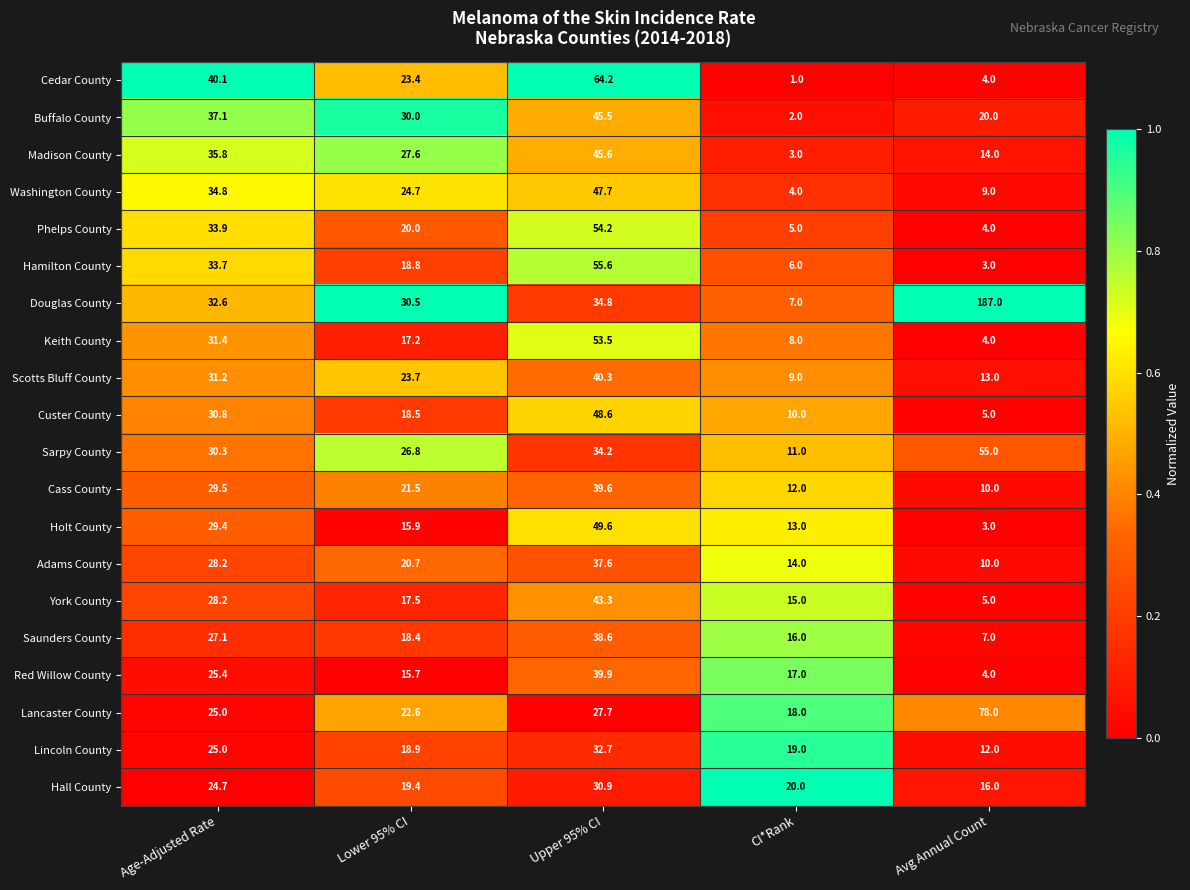

What is the sum of the Cass County values at Lower 95% CI and CI*Rank?

33.5